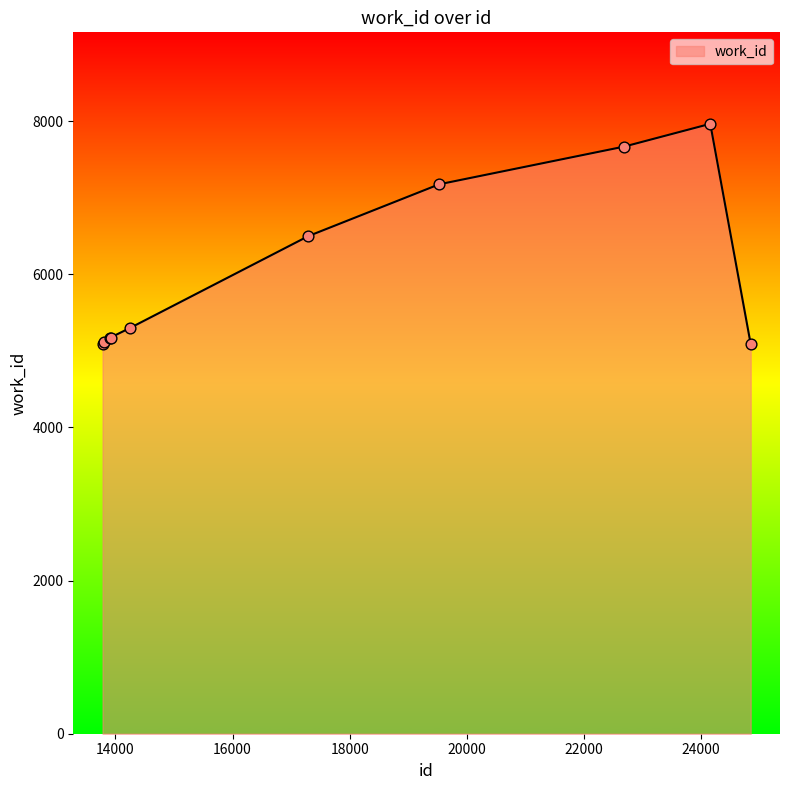

What is the minimum value shown in the chart?

5088